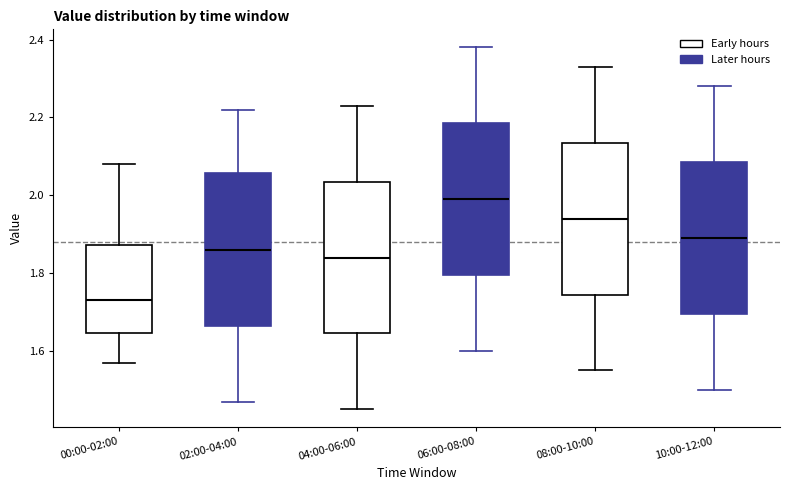

Reading left to right, transcribe this box plot: for each box, give where its median line is, the range the box spans, and where its two whiskers end, as read against the y-axis. The values are not printed on the chart, so give them approximately, as read against the axis.

00:00-02:00: median 1.74, box 1.64 to 1.88, whiskers 1.58 to 2.08
02:00-04:00: median 1.86, box 1.66 to 2.06, whiskers 1.48 to 2.22
04:00-06:00: median 1.84, box 1.64 to 2.04, whiskers 1.46 to 2.24
06:00-08:00: median 2.00, box 1.80 to 2.18, whiskers 1.60 to 2.38
08:00-10:00: median 1.94, box 1.74 to 2.14, whiskers 1.56 to 2.34
10:00-12:00: median 1.90, box 1.70 to 2.08, whiskers 1.50 to 2.28